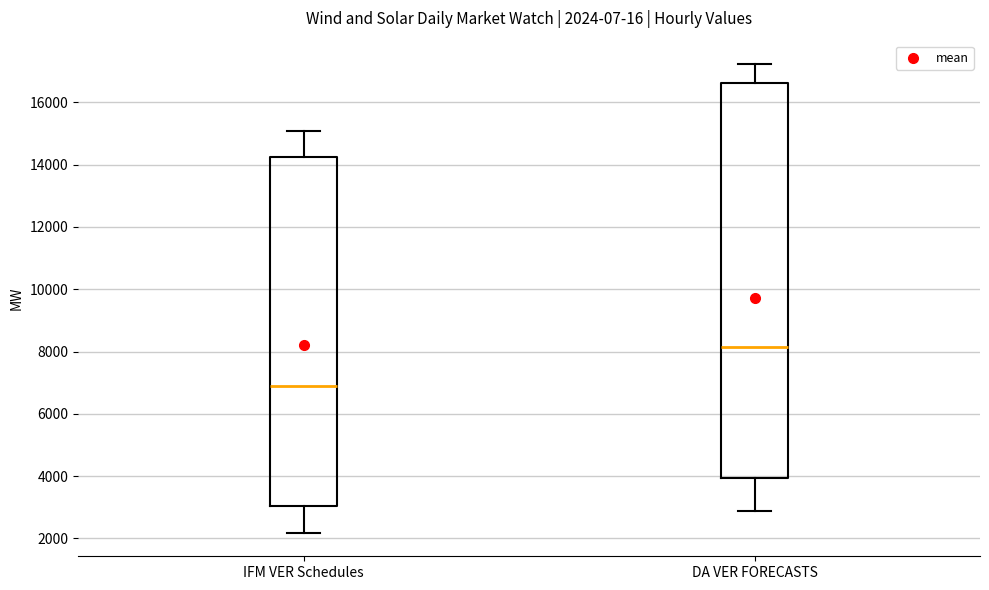

Which box is the tallest, from its lower edge to its upper edge?

DA VER FORECASTS